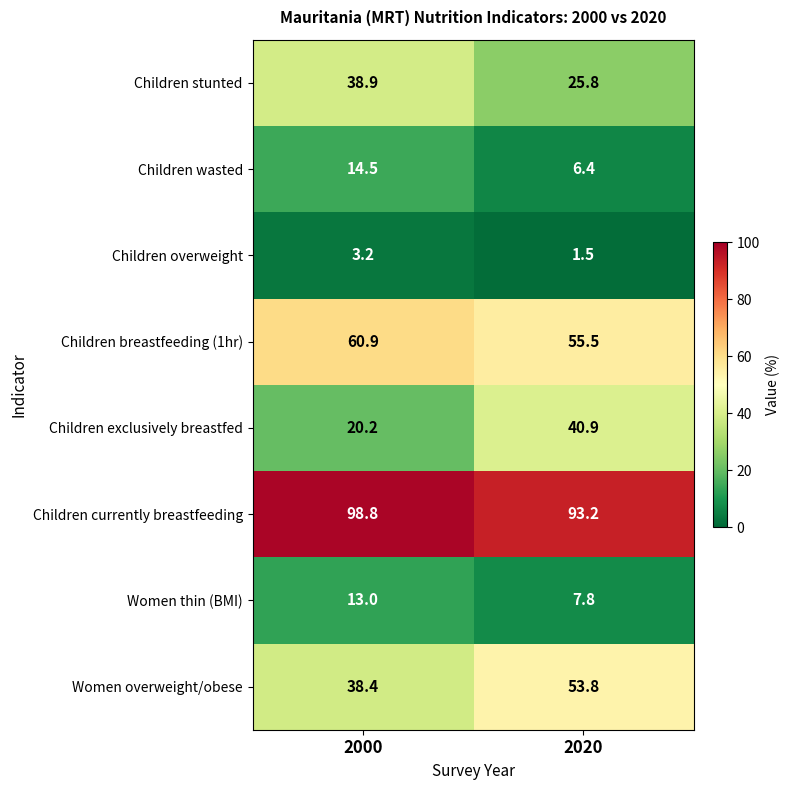

The Children currently breastfeeding series shows 54.8 at 2020. True or false?

False